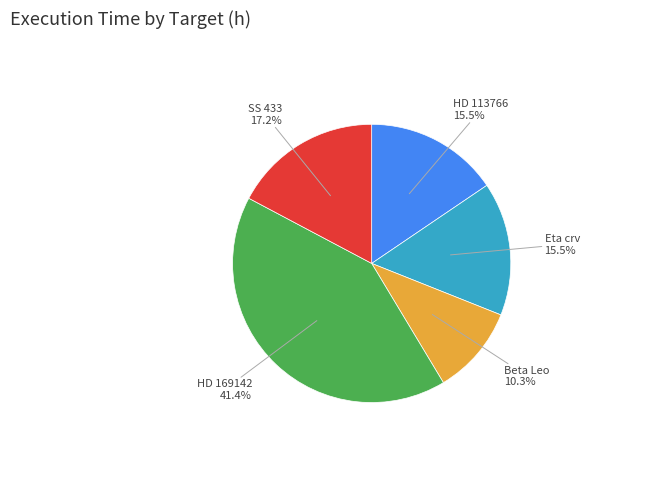

How many slices are in this pie chart?

5